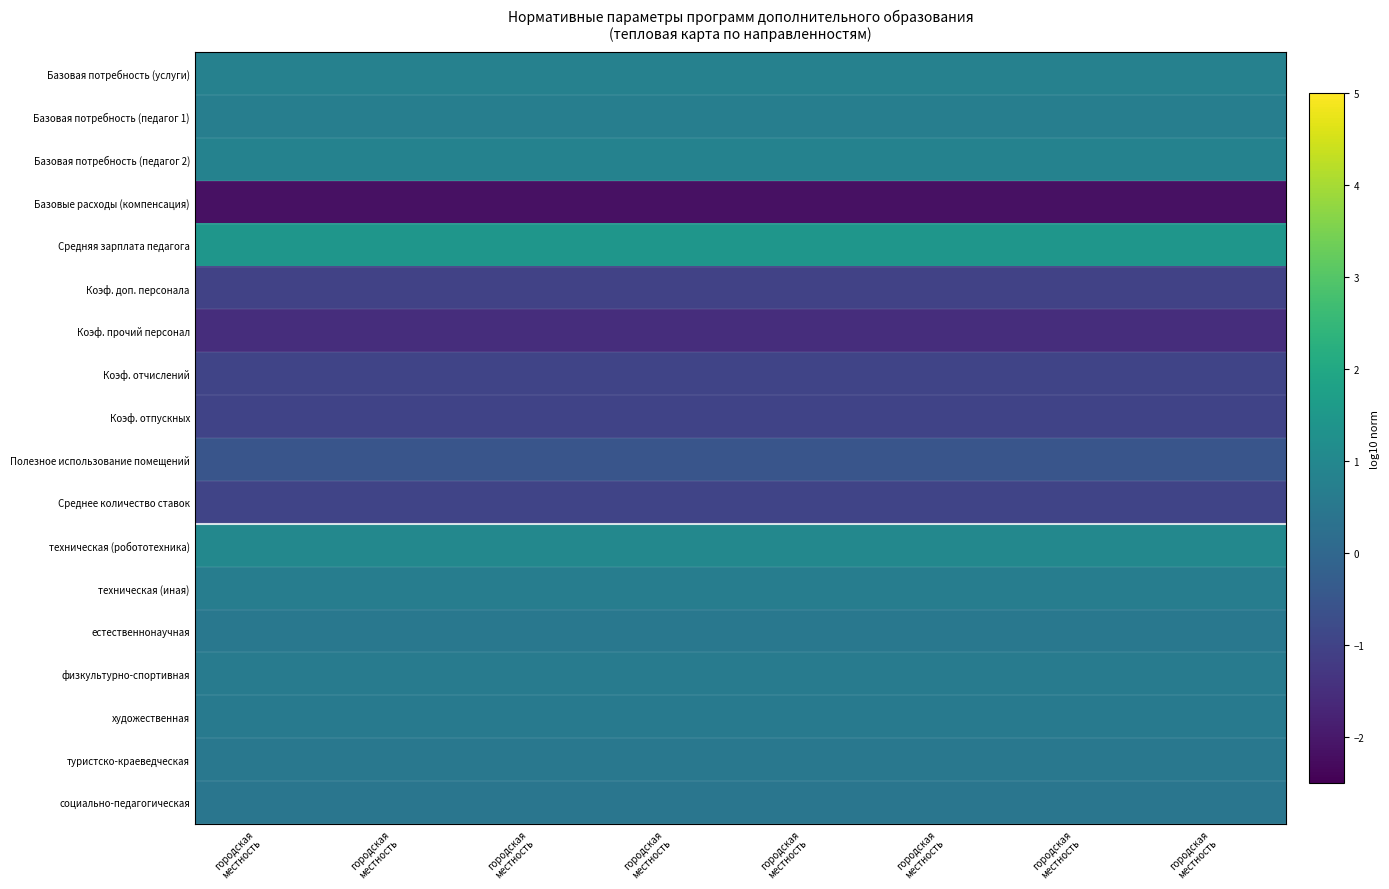

Reading left to right, list all the values displayed in this chart.

Базовая потребность (услуги): городская
местность=0.8	городская
местность=0.8	городская
местность=0.8	городская
местность=0.8	городская
местность=0.8	городская
местность=0.8	городская
местность=0.8	городская
местность=0.8
Базовая потребность (педагог 1): городская
местность=0.7	городская
местность=0.7	городская
местность=0.7	городская
местность=0.7	городская
местность=0.7	городская
местность=0.7	городская
местность=0.7	городская
местность=0.7
Базовая потребность (педагог 2): городская
местность=0.8	городская
местность=0.8	городская
местность=0.8	городская
местность=0.8	городская
местность=0.8	городская
местность=0.8	городская
местность=0.8	городская
местность=0.8
Базовые расходы (компенсация): городская
местность=-2.2	городская
местность=-2.2	городская
местность=-2.2	городская
местность=-2.2	городская
местность=-2.2	городская
местность=-2.2	городская
местность=-2.2	городская
местность=-2.2
Средняя зарплата педагога: городская
местность=1.5	городская
местность=1.5	городская
местность=1.5	городская
местность=1.5	городская
местность=1.5	городская
местность=1.5	городская
местность=1.5	городская
местность=1.5
Коэф. доп. персонала: городская
местность=-1.0	городская
местность=-1.0	городская
местность=-1.0	городская
местность=-1.0	городская
местность=-1.0	городская
местность=-1.0	городская
местность=-1.0	городская
местность=-1.0
Коэф. прочий персонал: городская
местность=-1.5	городская
местность=-1.5	городская
местность=-1.5	городская
местность=-1.5	городская
местность=-1.5	городская
местность=-1.5	городская
местность=-1.5	городская
местность=-1.5
Коэф. отчислений: городская
местность=-1.0	городская
местность=-1.0	городская
местность=-1.0	городская
местность=-1.0	городская
местность=-1.0	городская
местность=-1.0	городская
местность=-1.0	городская
местность=-1.0
Коэф. отпускных: городская
местность=-1.0	городская
местность=-1.0	городская
местность=-1.0	городская
местность=-1.0	городская
местность=-1.0	городская
местность=-1.0	городская
местность=-1.0	городская
местность=-1.0
Полезное использование помещений: городская
местность=-0.5	городская
местность=-0.5	городская
местность=-0.5	городская
местность=-0.5	городская
местность=-0.5	городская
местность=-0.5	городская
местность=-0.5	городская
местность=-0.5
Среднее количество ставок: городская
местность=-1.0	городская
местность=-1.0	городская
местность=-1.0	городская
местность=-1.0	городская
местность=-1.0	городская
местность=-1.0	городская
местность=-1.0	городская
местность=-1.0
техническая (робототехника): городская
местность=1.0	городская
местность=1.0	городская
местность=1.0	городская
местность=1.0	городская
местность=1.0	городская
местность=1.0	городская
местность=1.0	городская
местность=1.0
техническая (иная): городская
местность=0.7	городская
местность=0.7	городская
местность=0.7	городская
местность=0.7	городская
местность=0.7	городская
местность=0.7	городская
местность=0.7	городская
местность=0.7
естественнонаучная: городская
местность=0.5	городская
местность=0.5	городская
местность=0.5	городская
местность=0.5	городская
местность=0.5	городская
местность=0.5	городская
местность=0.5	городская
местность=0.5
физкультурно-спортивная: городская
местность=0.6	городская
местность=0.6	городская
местность=0.6	городская
местность=0.6	городская
местность=0.6	городская
местность=0.6	городская
местность=0.6	городская
местность=0.6
художественная: городская
местность=0.6	городская
местность=0.6	городская
местность=0.6	городская
местность=0.6	городская
местность=0.6	городская
местность=0.6	городская
местность=0.6	городская
местность=0.6
туристско-краеведческая: городская
местность=0.5	городская
местность=0.5	городская
местность=0.5	городская
местность=0.5	городская
местность=0.5	городская
местность=0.5	городская
местность=0.5	городская
местность=0.5
социально-педагогическая: городская
местность=0.4	городская
местность=0.4	городская
местность=0.4	городская
местность=0.4	городская
местность=0.4	городская
местность=0.4	городская
местность=0.4	городская
местность=0.4